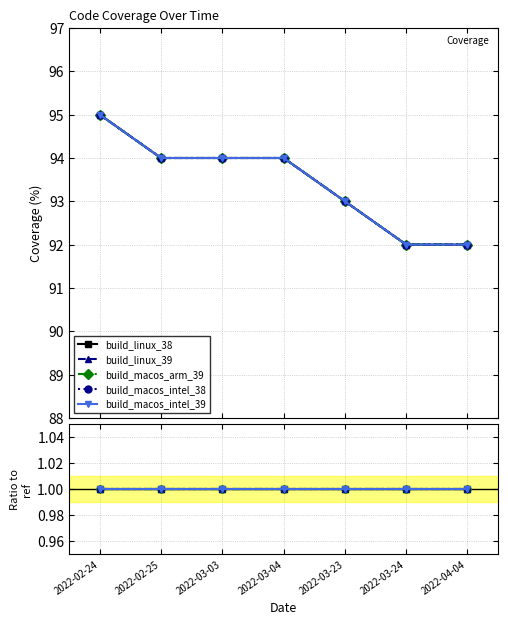

At which label does build_linux_39 reach its minimum?

2022-03-24